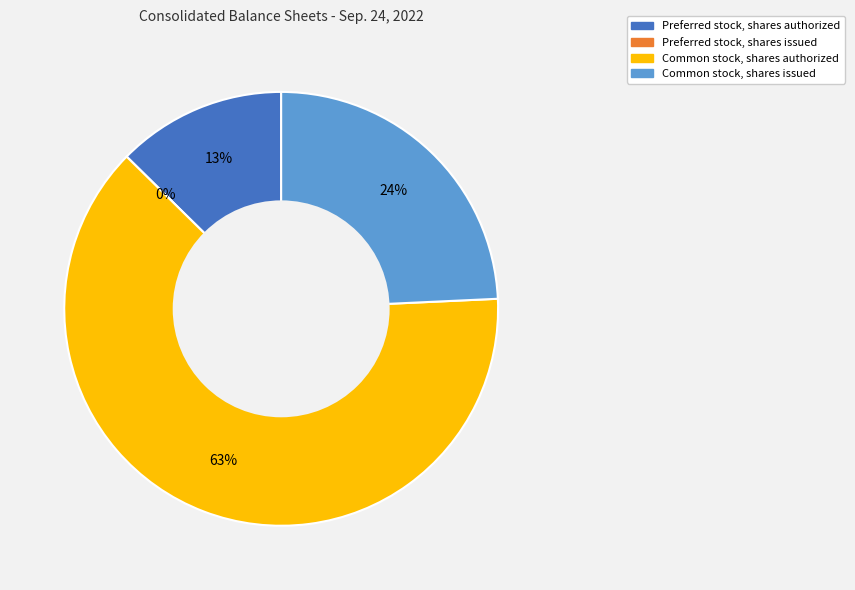

What is the change in value from Preferred stock, shares authorized to Common stock, shares issued?

+9219000